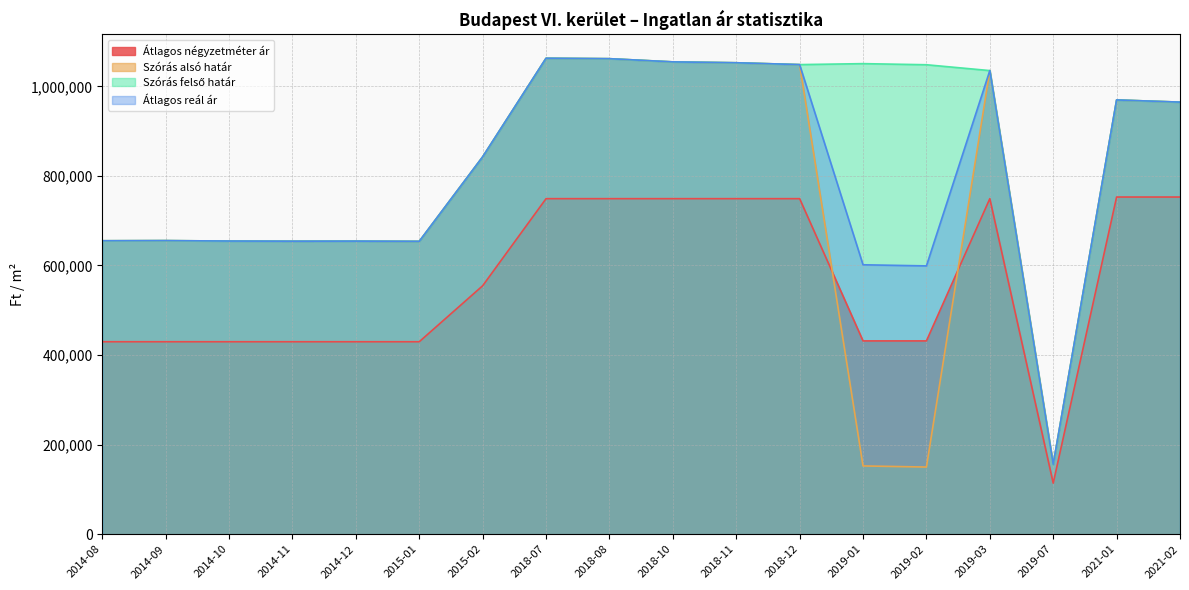

Which series changed the most between 2014-08 and 2021-02?

Átlagos négyzetméter ár